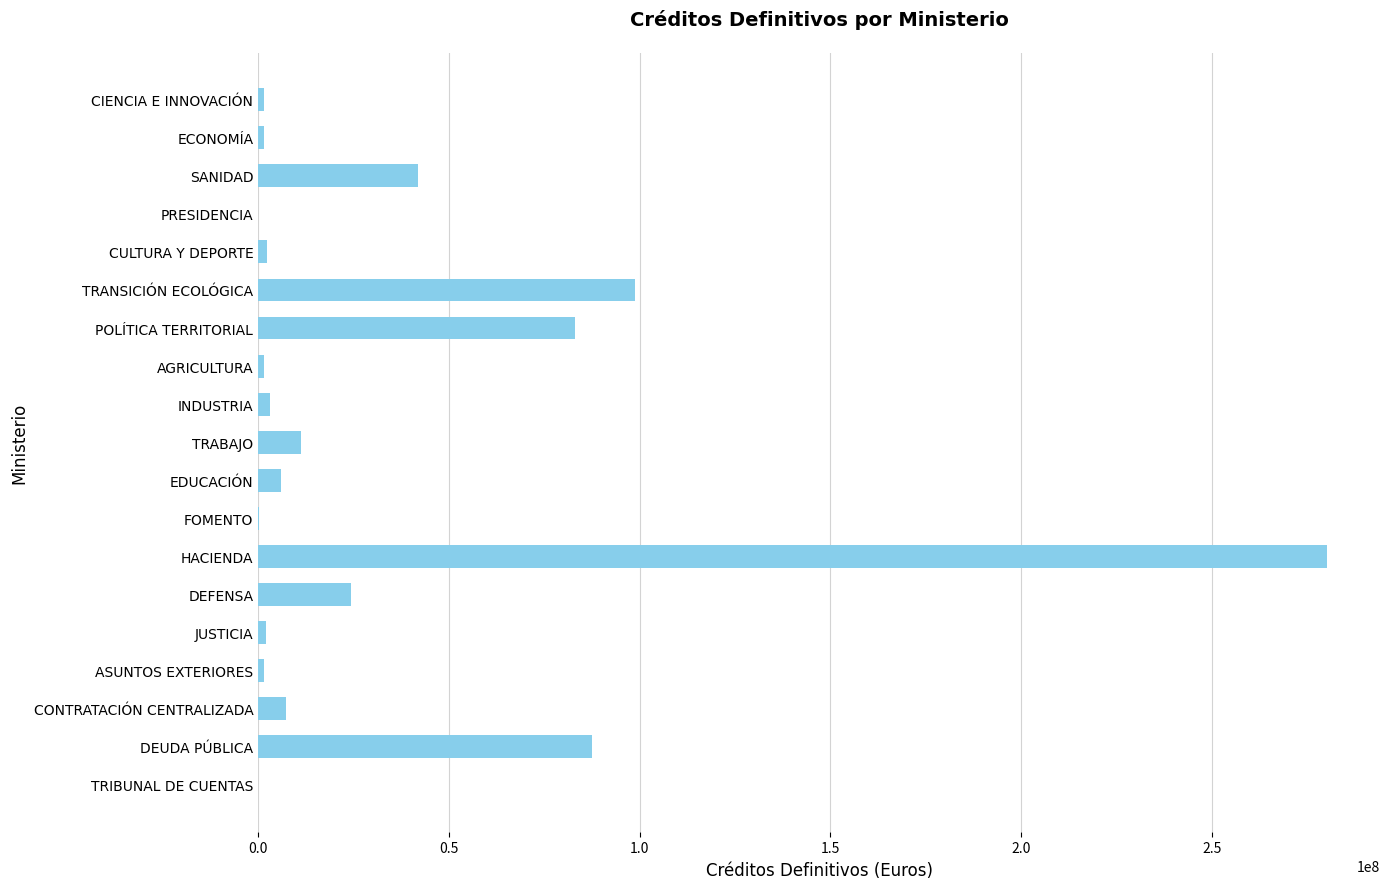

What is the change in value from DEUDA PÚBLICA to EDUCACIÓN?

-81465638.3